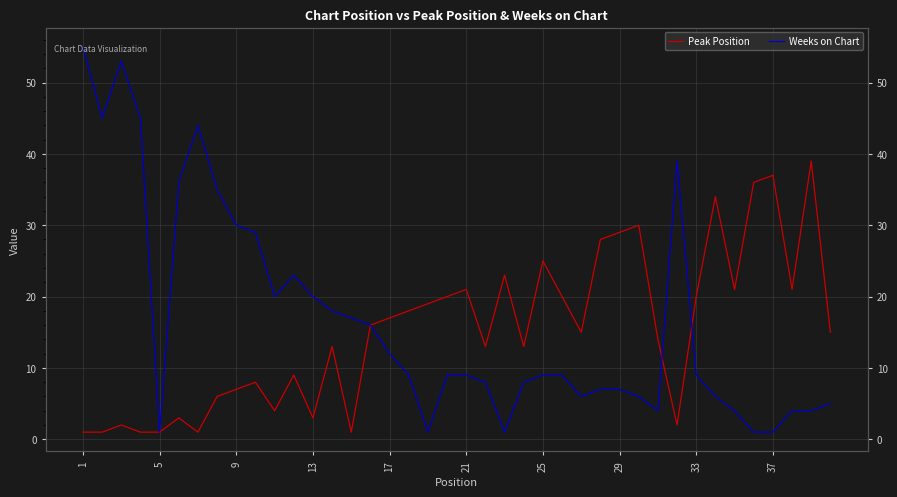

At which label does Peak Position reach its minimum?

1